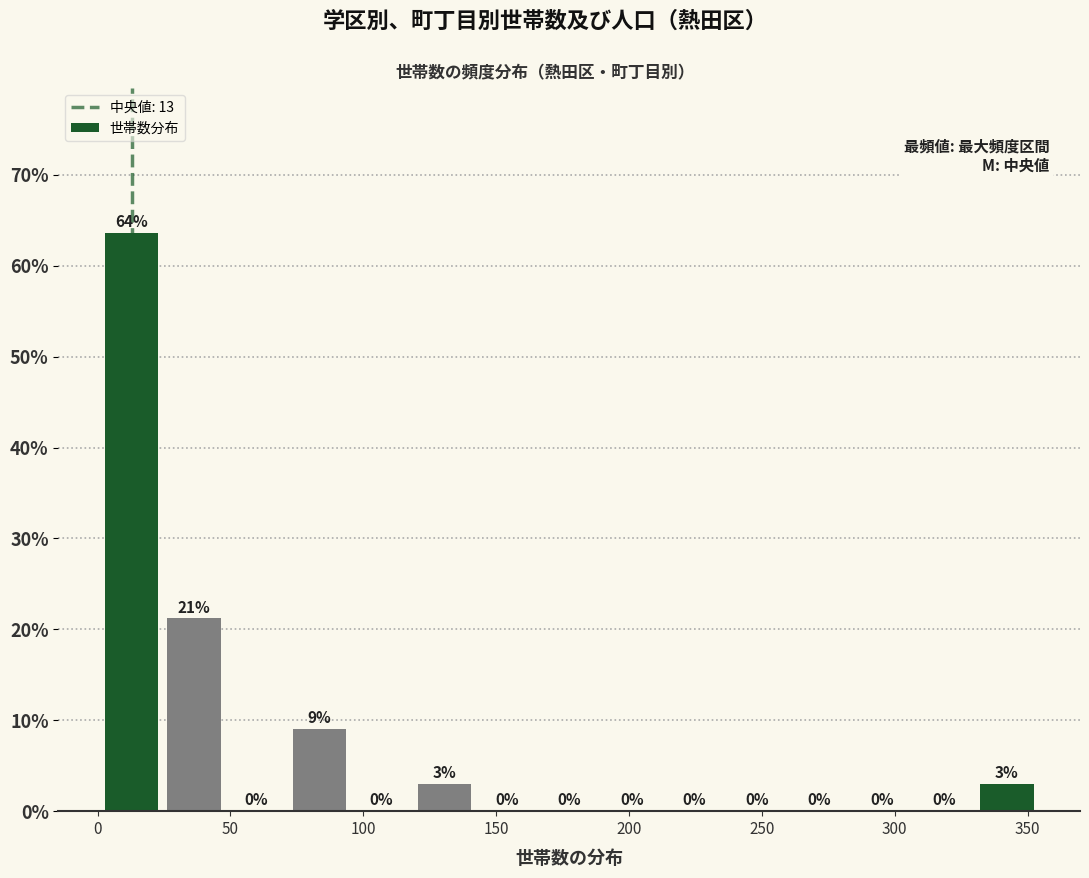

Which range on the x-axis has the tallest bar?

0 to 25